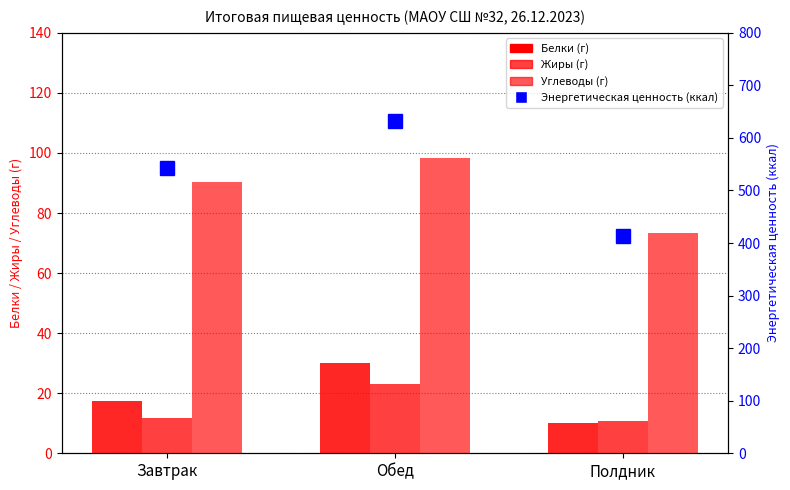

Does the chart contain stacked bars?

No